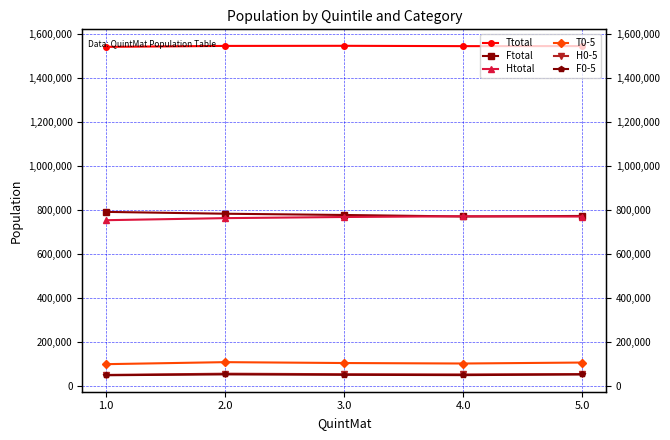

Is this an area chart (filled region under the line)?

No